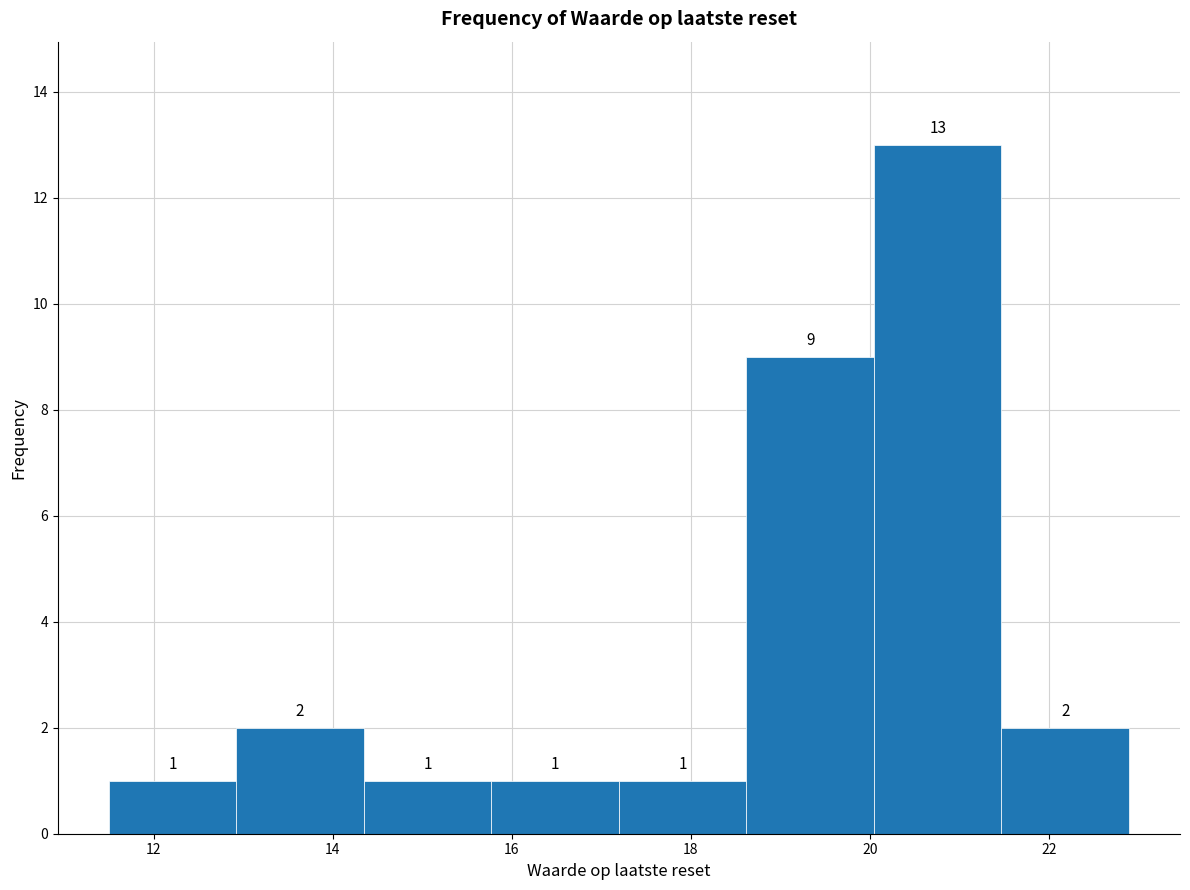

Which range on the x-axis has the tallest bar?

20.0 to 21.4